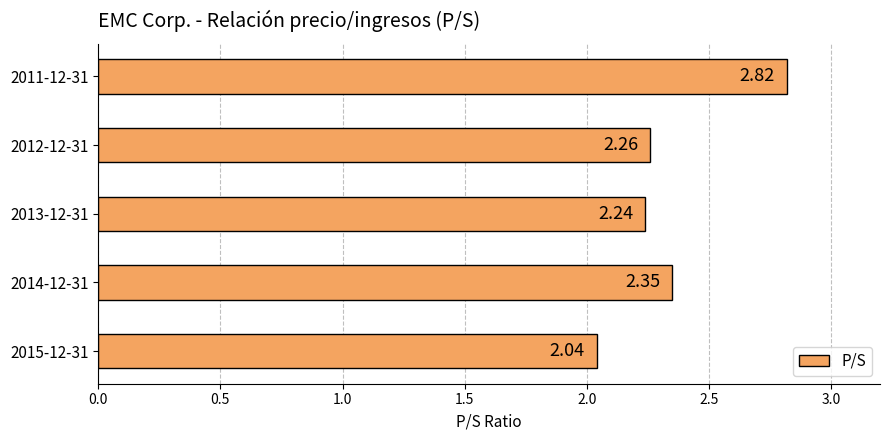

What is the difference between the values at 2011-12-31 and 2014-12-31?

0.5